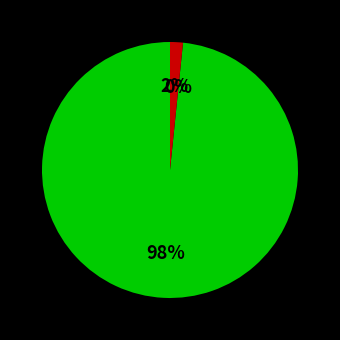

Combined, do 2024-02-12 and 2024-02-17 account for over 50%?

No